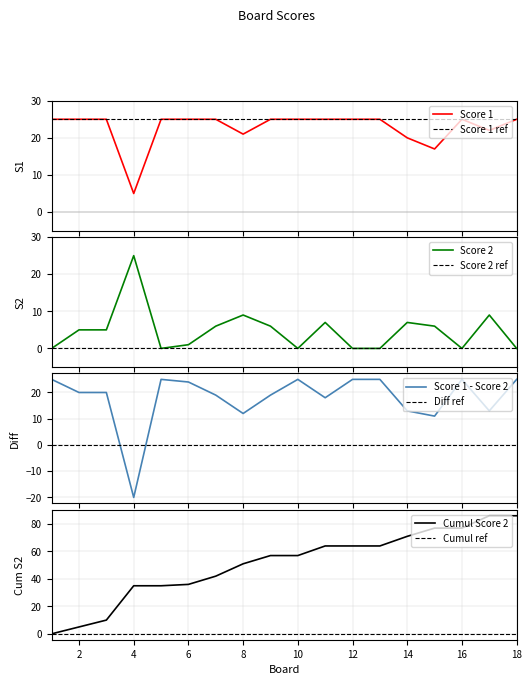

What is the sum of the Score 2 values at 4 and 11?

32